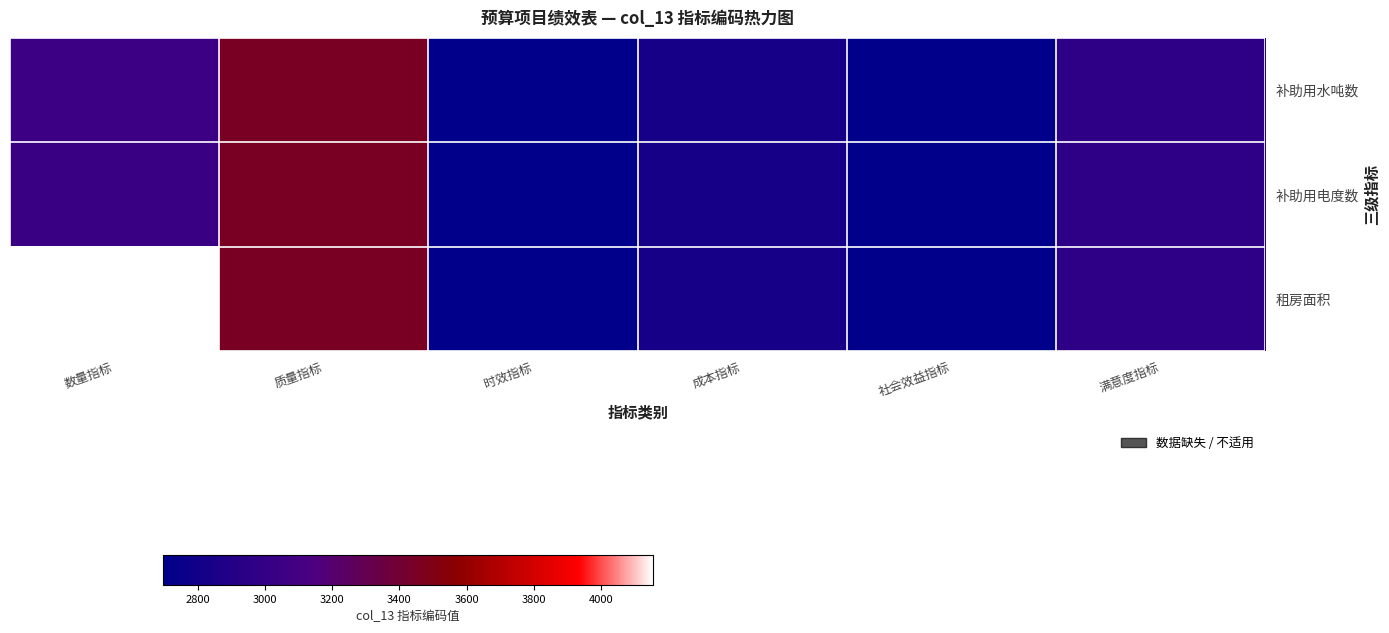

What is the minimum value shown in the chart?

2697